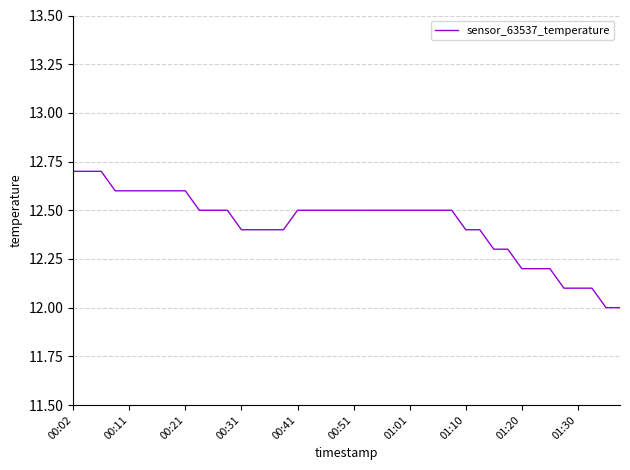

What is the difference between the maximum and minimum values?

0.7